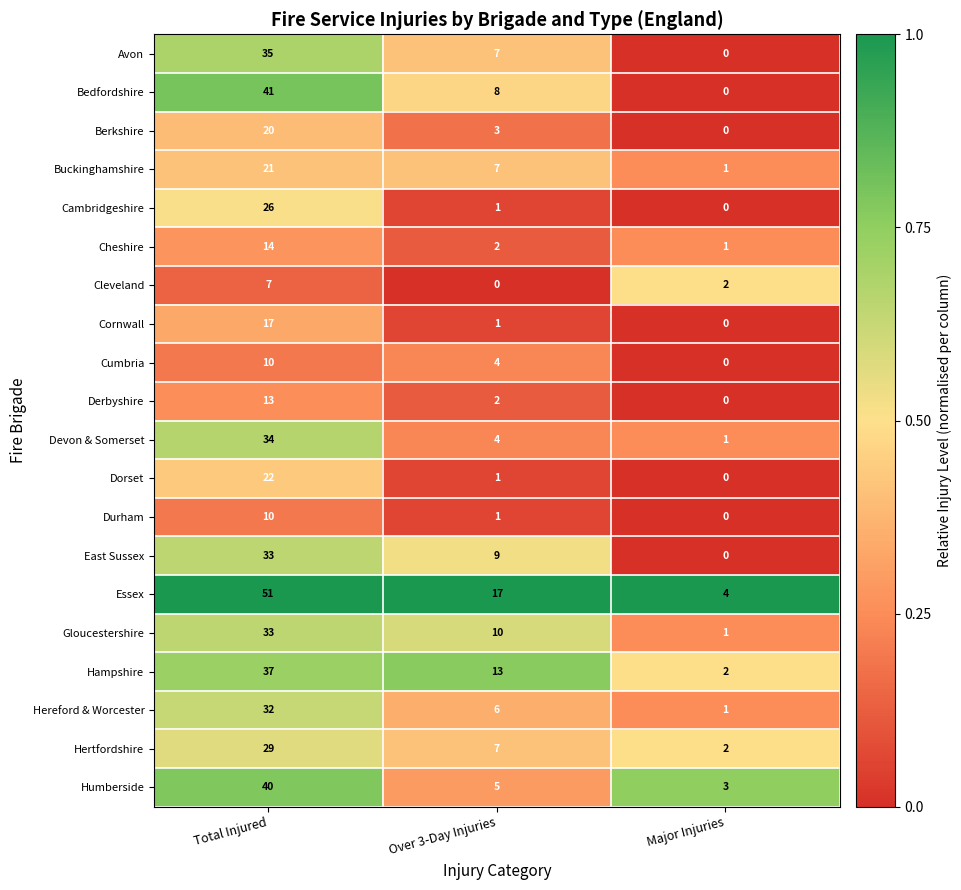

How many categories are shown in the chart?

3